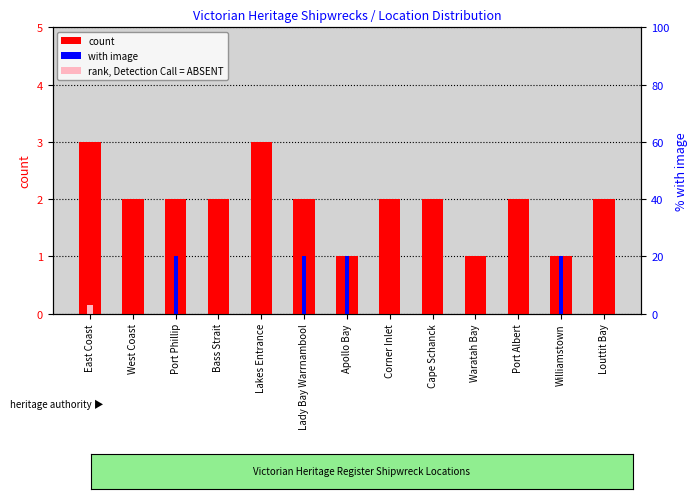

What is the average value of the count series?

2